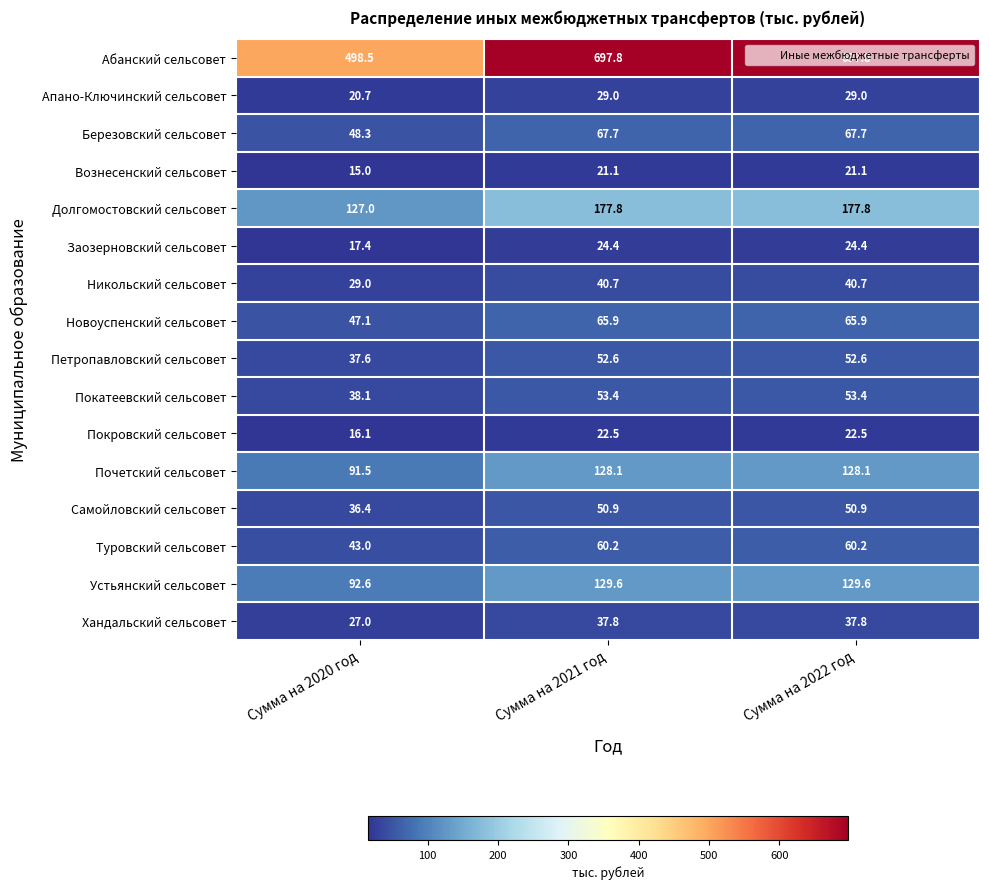

What is the total value across all series at Сумма на 2020 год?

1185.3